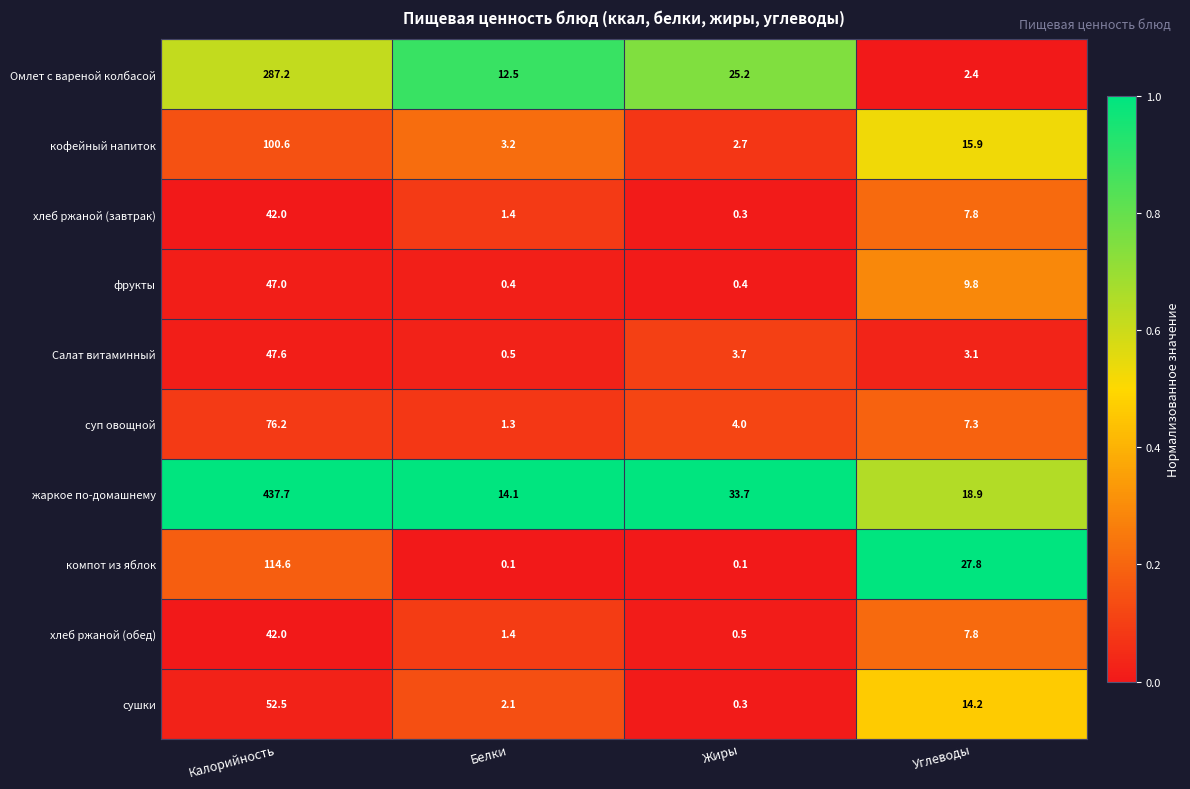

Where is сушки nearest to the value 26?

Углеводы